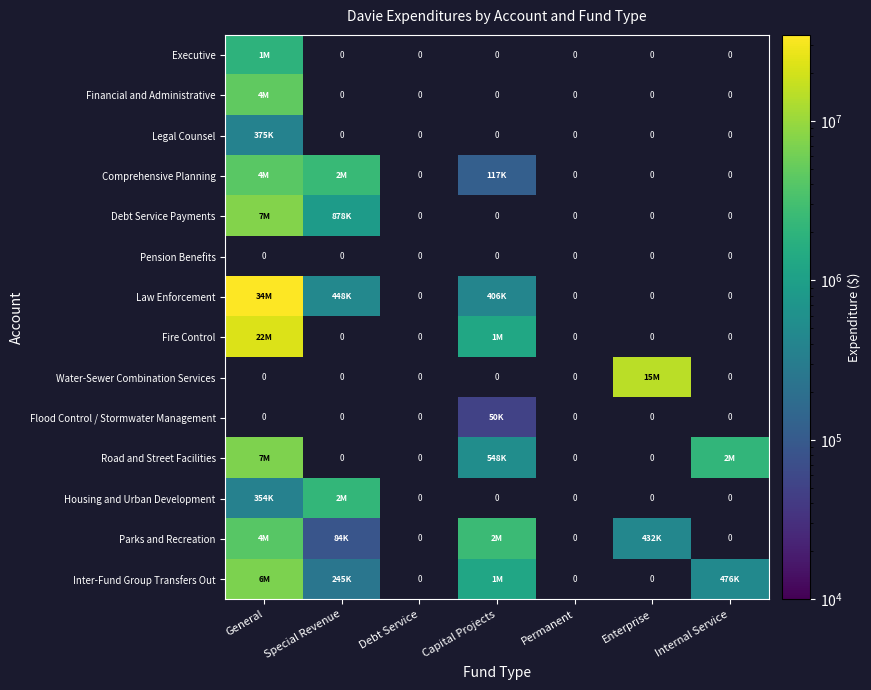

At which category does the chart reach its minimum across all series?

Capital Projects